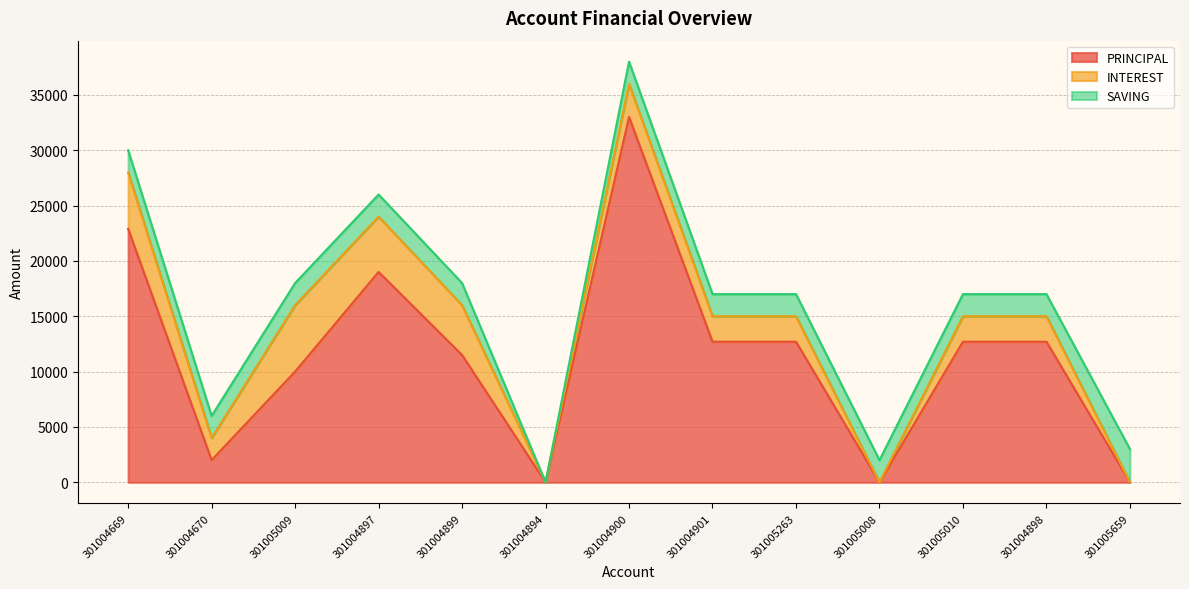

How many data points in INTEREST are above 2300?

5